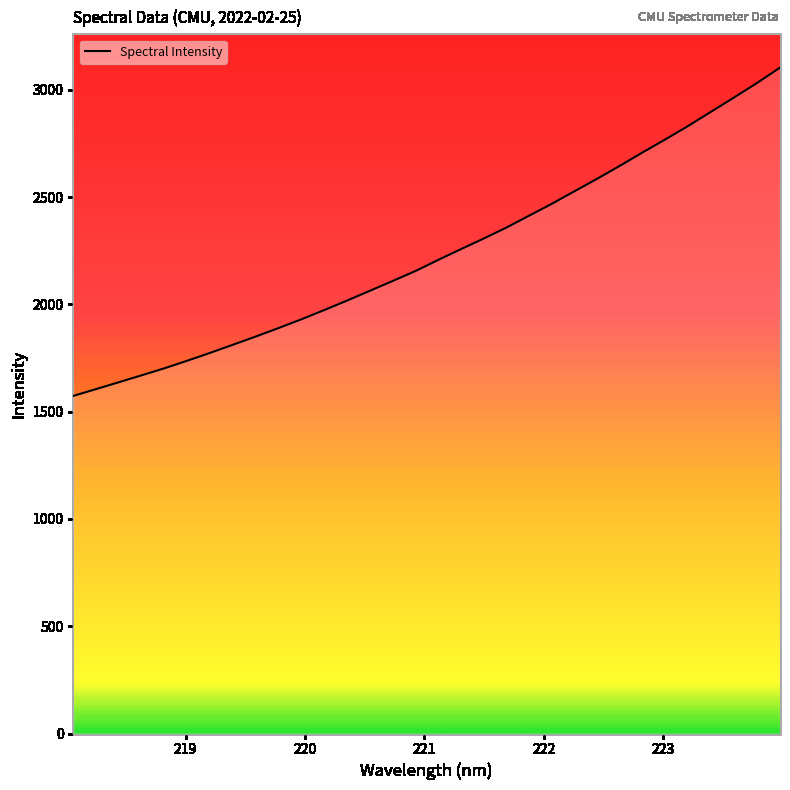

What is the difference between the maximum and minimum values?

1530.2